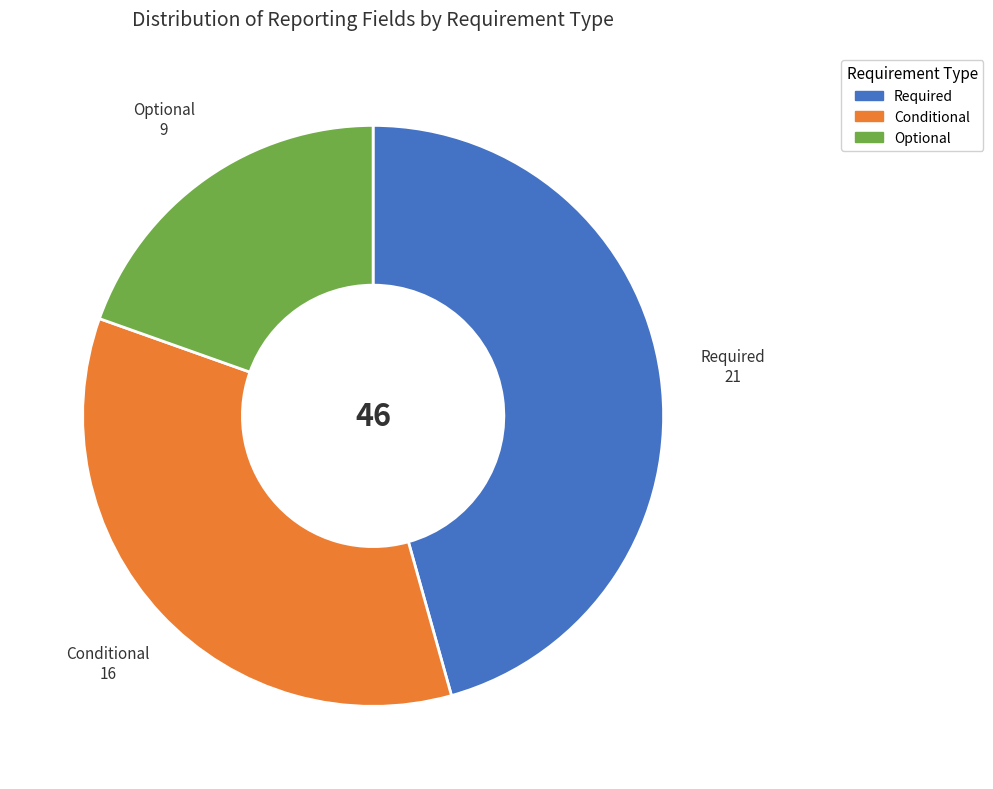

How many slices are in this pie chart?

3